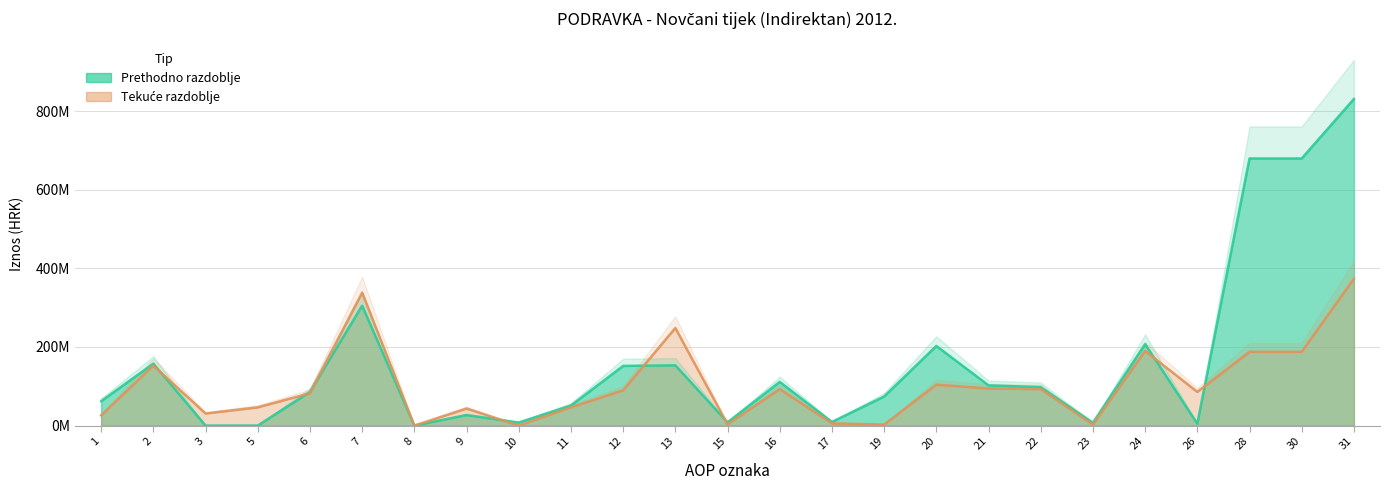

At how many categories does at least one series exceed 324706128?

4